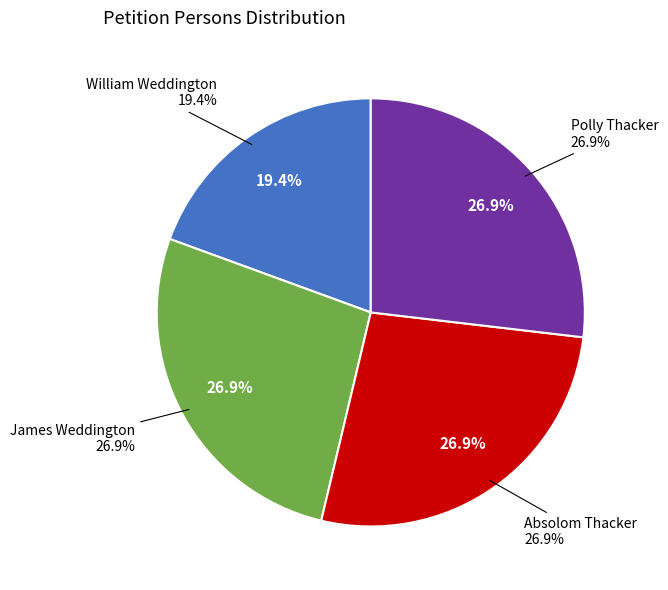

True or false: James Weddington accounts for 27% of the total.

True